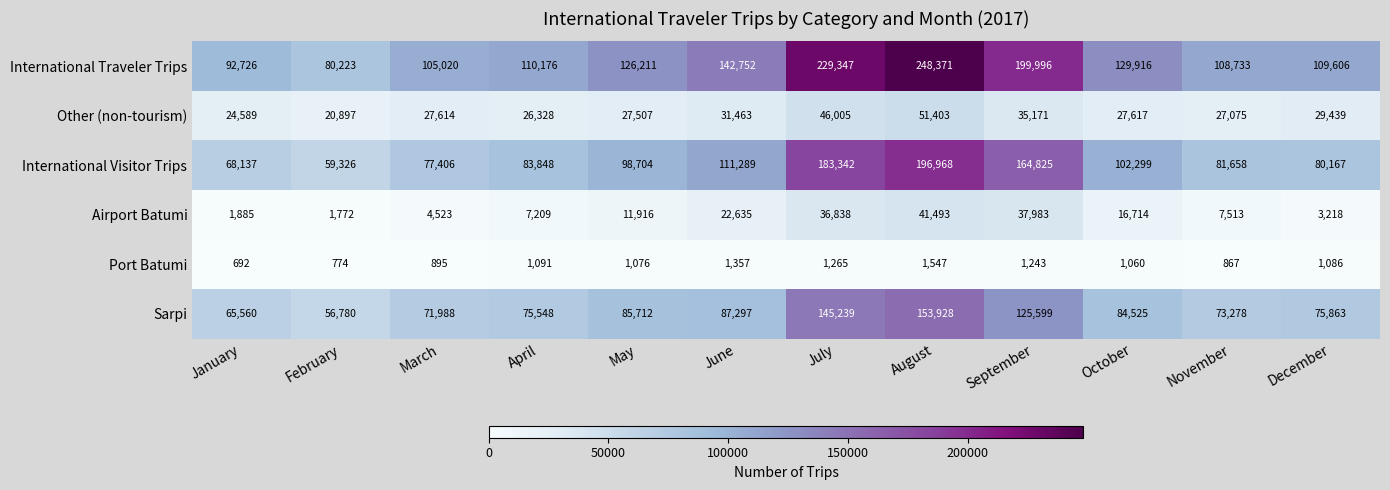

Rank the series by their maximum value, from highest to lowest.

International Traveler Trips, International Visitor Trips, Sarpi, Other (non-tourism), Airport Batumi, Port Batumi